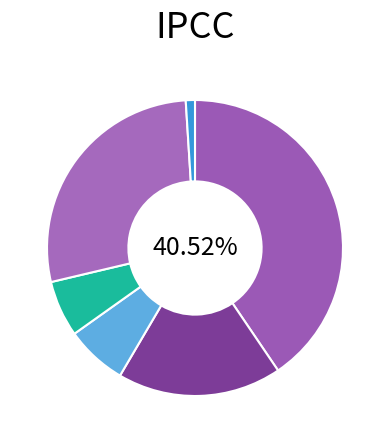

Count the number of slices in the pie.

6